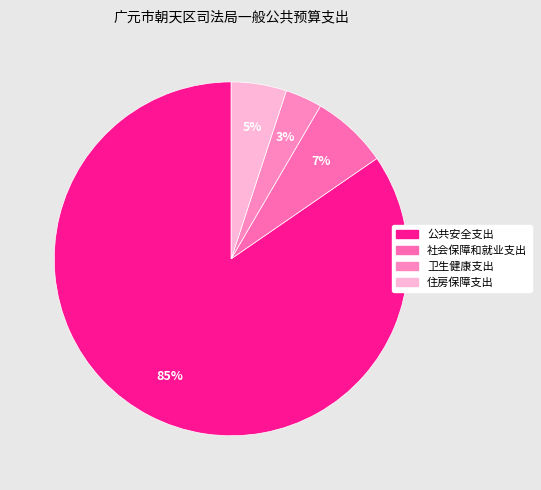

Is there any slice that represents more than half of the pie?

Yes